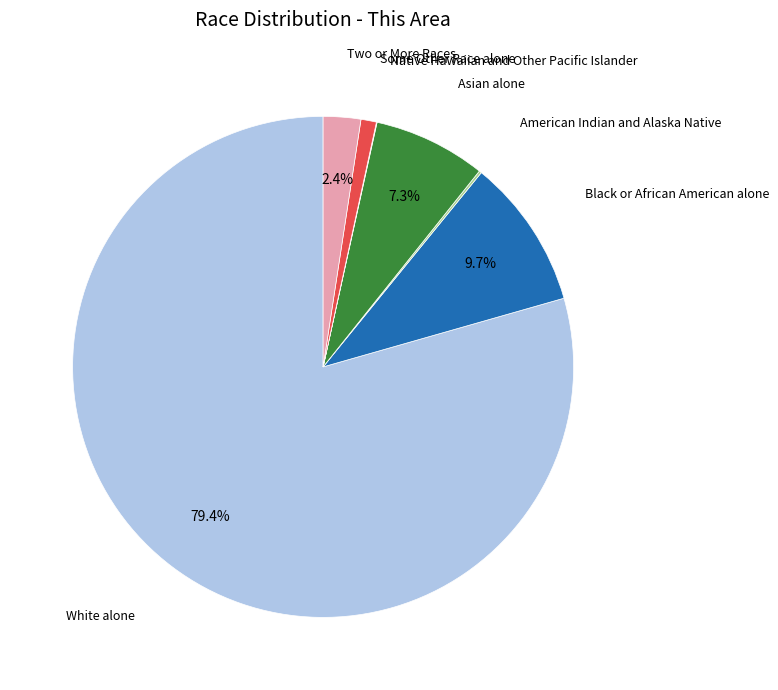

Is there any slice that represents more than half of the pie?

Yes